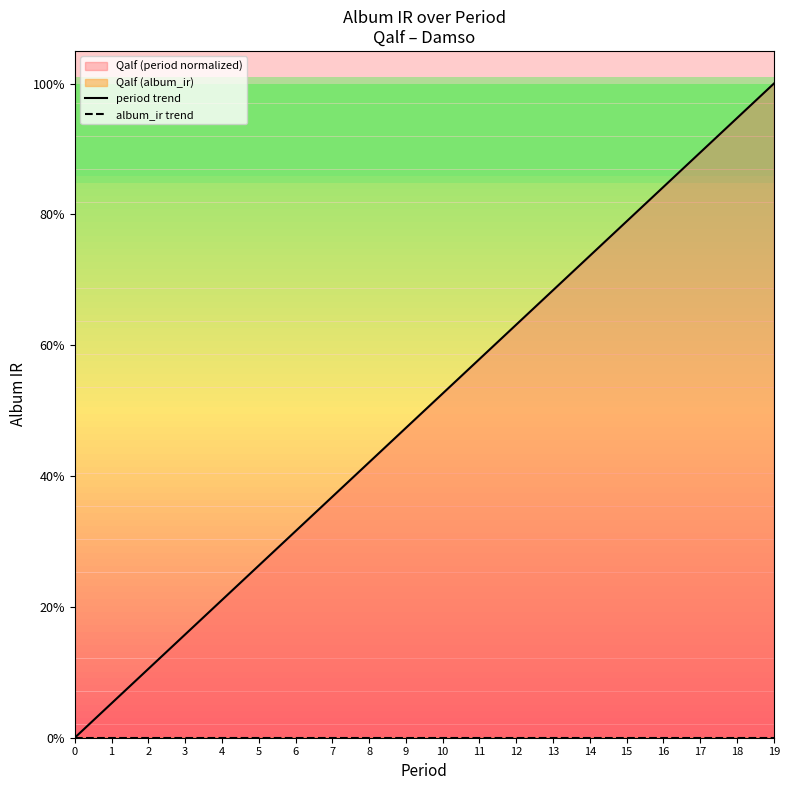

Reading left to right, what are all the values shown in this chart?

period trend: 0=0.0	1=0.1	2=0.1	3=0.2	4=0.2	5=0.3	6=0.3	7=0.4	8=0.4	9=0.5	10=0.5	11=0.6	12=0.6	13=0.7	14=0.7	15=0.8	16=0.8	17=0.9	18=0.9	19=1.0
album_ir trend: 0=0.0	1=0.0	2=0.0	3=0.0	4=0.0	5=0.0	6=0.0	7=0.0	8=0.0	9=0.0	10=0.0	11=0.0	12=0.0	13=0.0	14=0.0	15=0.0	16=0.0	17=0.0	18=0.0	19=0.0